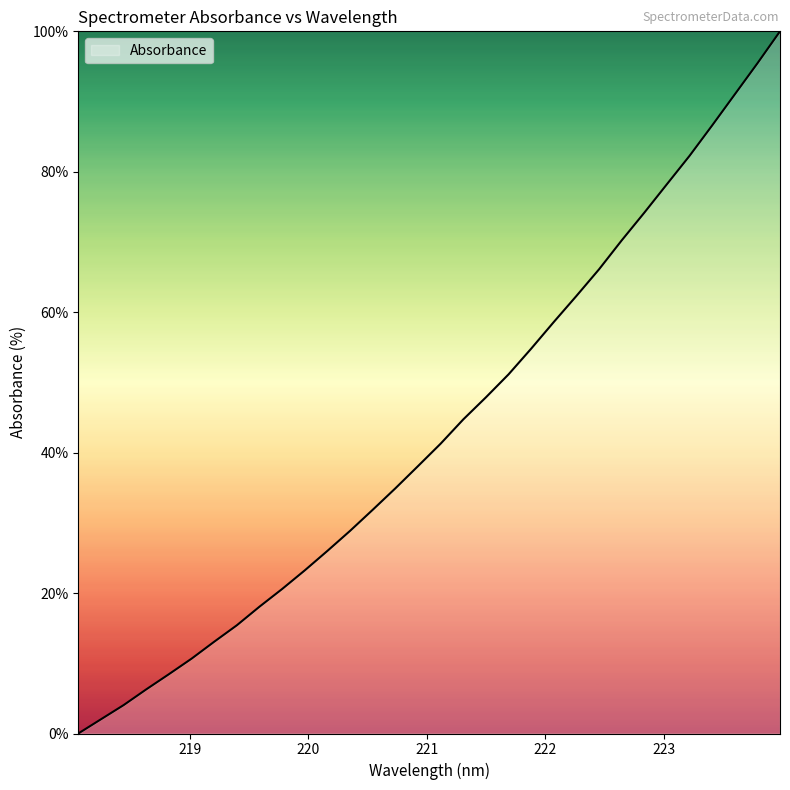

What is the difference between the maximum and minimum values?

100.0